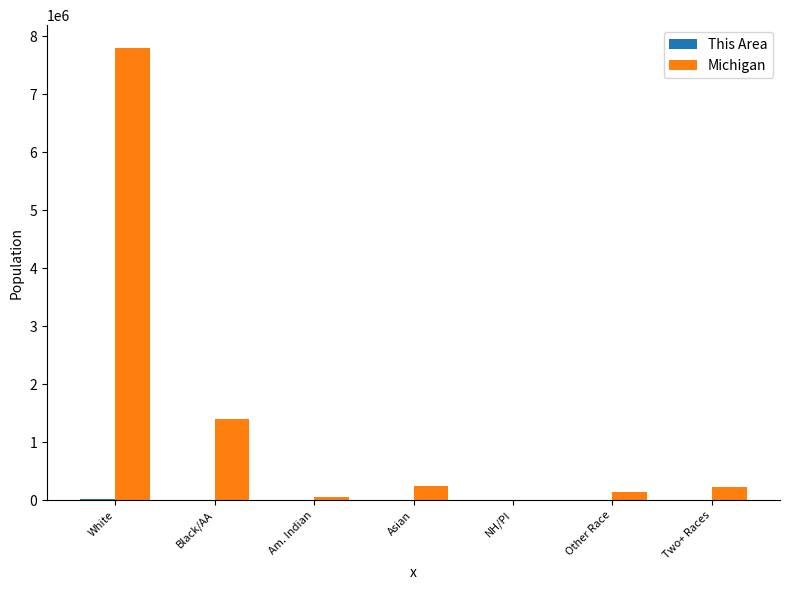

At which category does the chart reach its peak across all series?

White